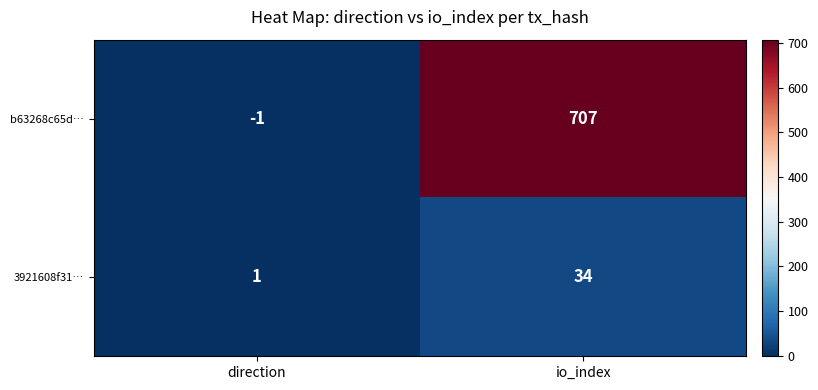

Reading left to right, transcribe all the data shown in this chart.

b63268c65d…: -1	707
3921608f31…: 1	34